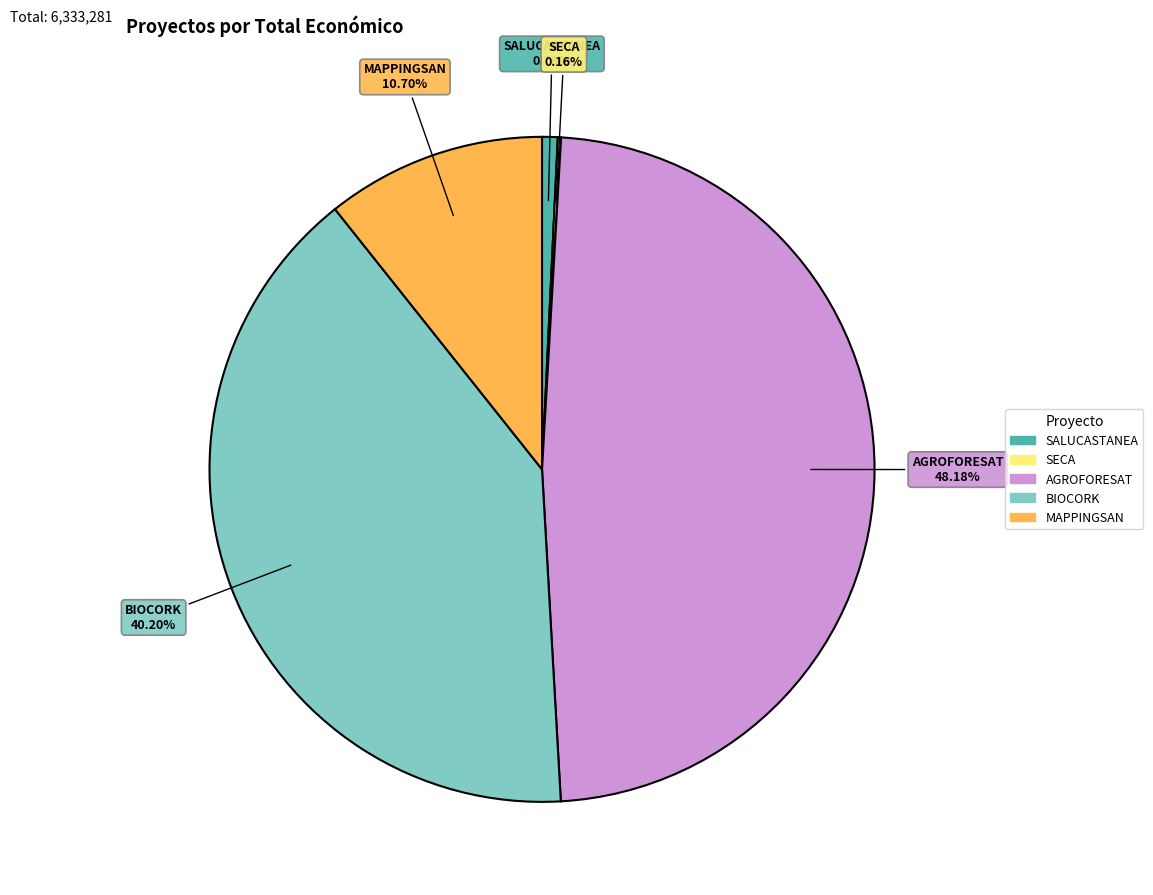

Combined, do AGROFORESAT and SALUCASTANEA account for over 50%?

No